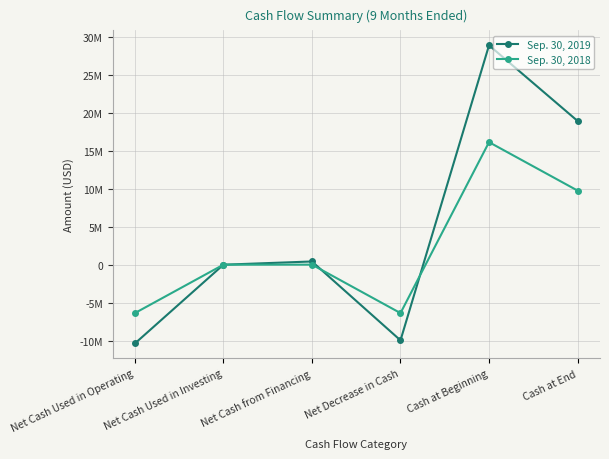

Does the chart have visible grid lines?

Yes